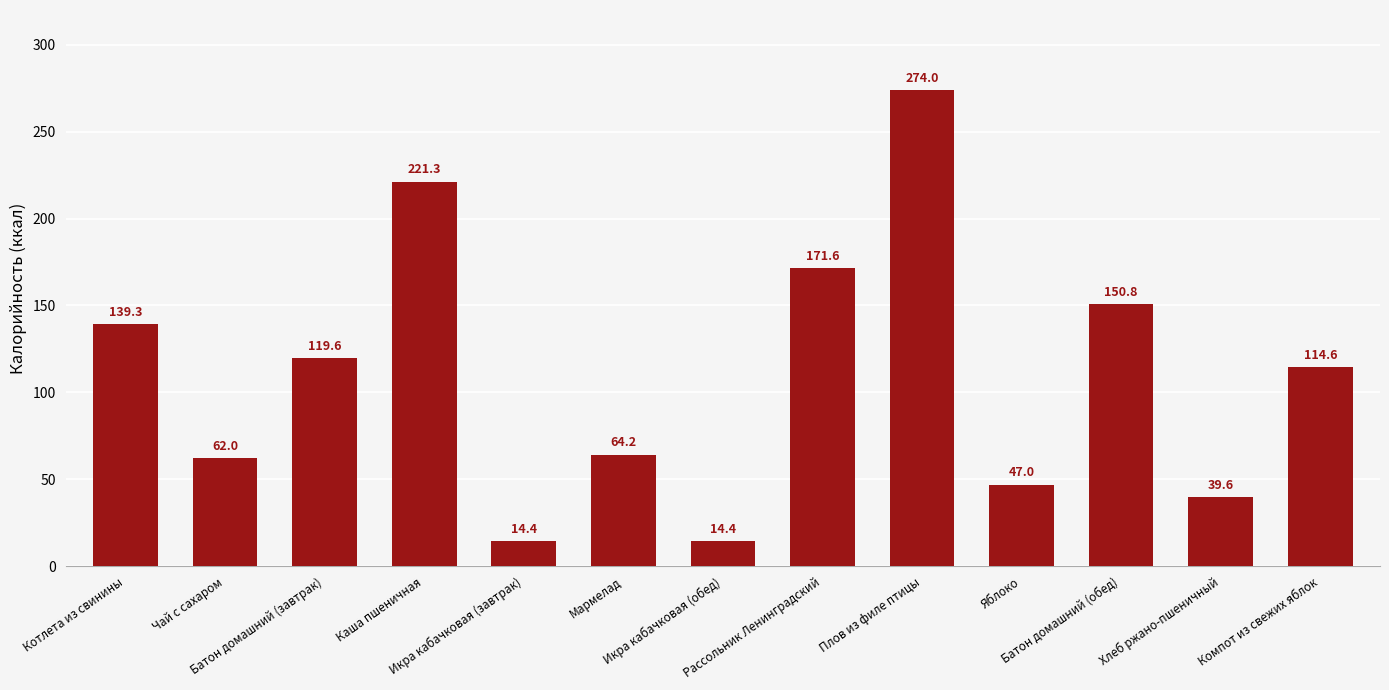

Which has a higher value, Икра кабачковая (обед) or Батон домашний (завтрак)?

Батон домашний (завтрак)